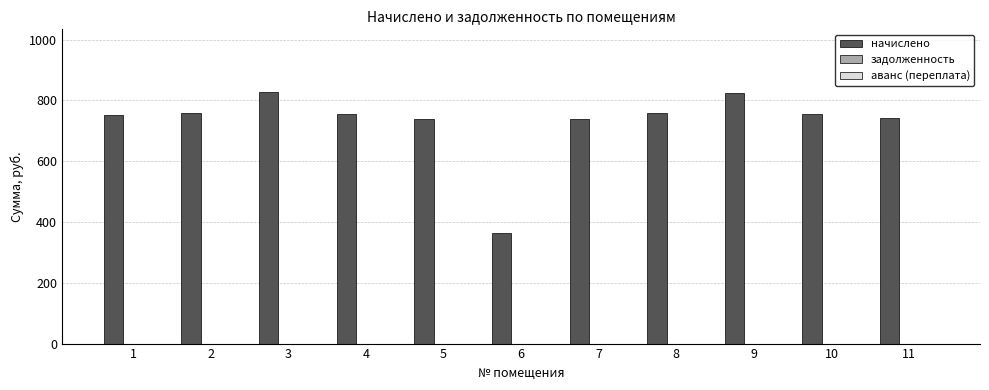

The value at 10 is 430.3. True or false?

False